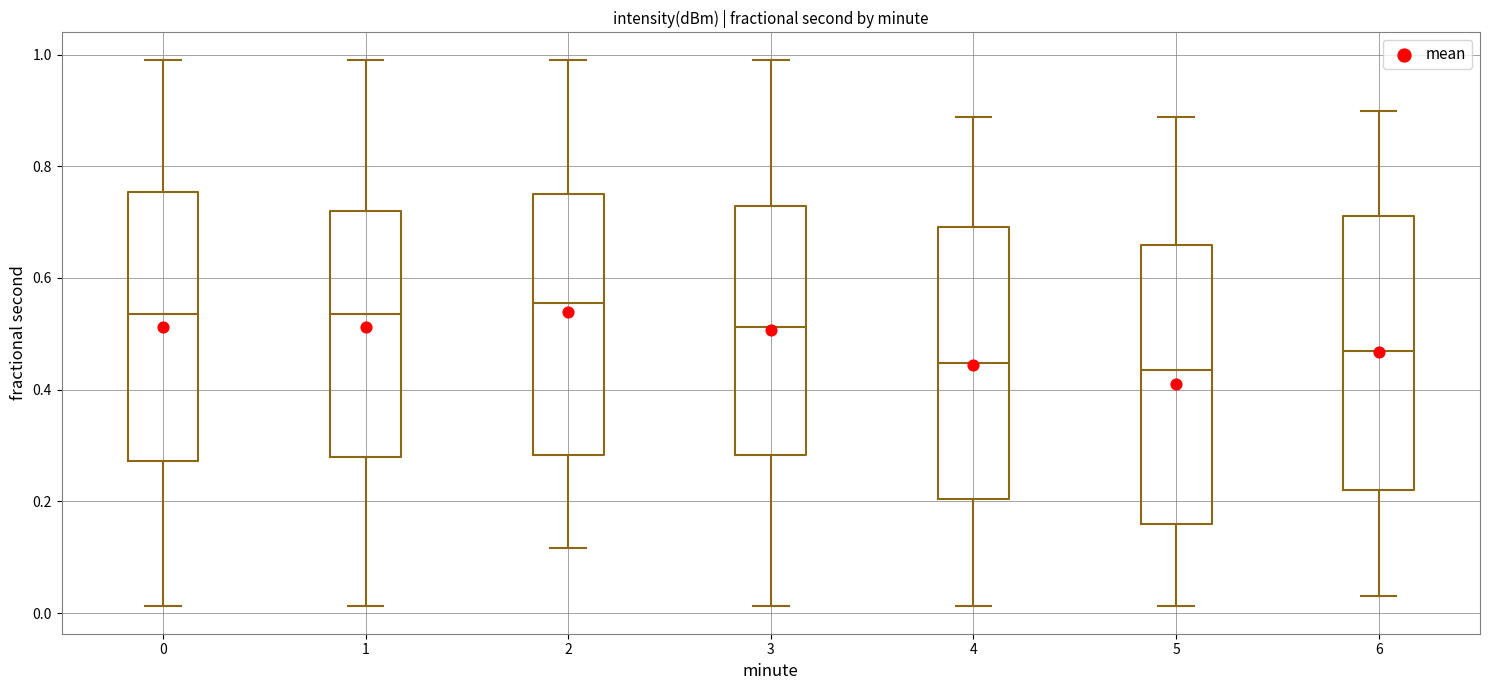

Where does the lower whisker of the box at x = 6 end on the y-axis? The values are not printed on the chart, so give them approximately, as read against the axis.

0.04